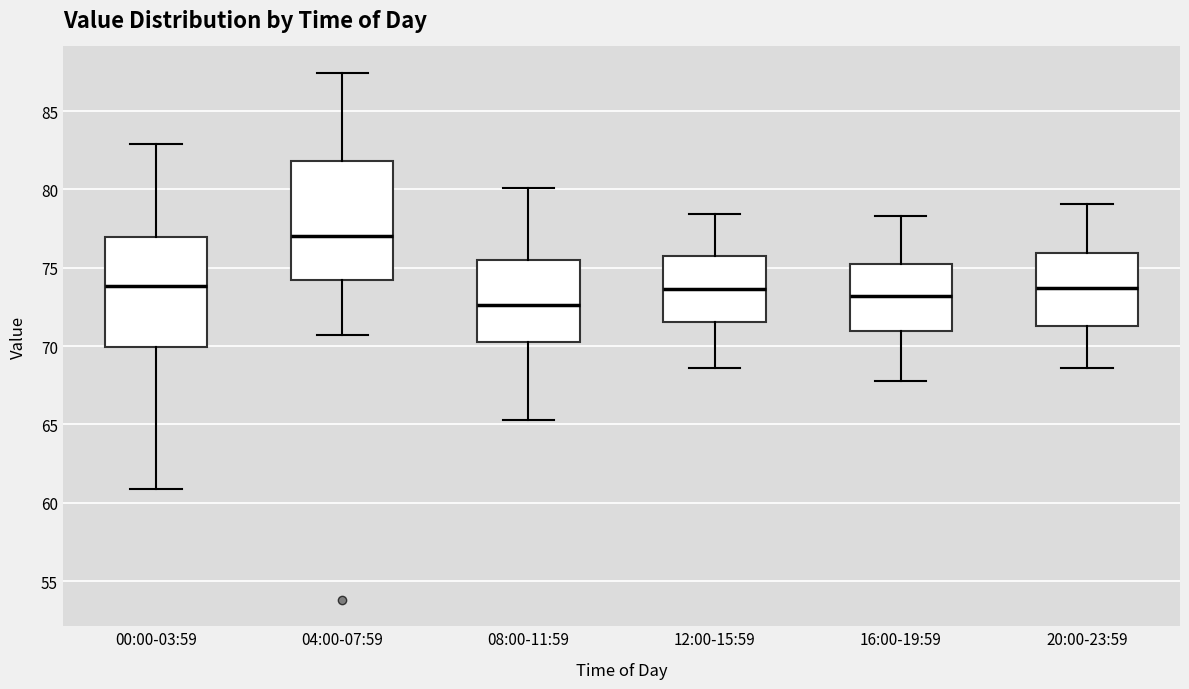

Reading left to right, read every box against the y-axis: the position of its median line, the range the box covers, and the ends of its whiskers. The values are not printed on the chart, so give them approximately, as read against the axis.

00:00-03:59: median 74.0, box 70.0 to 77.0, whiskers 61.0 to 83.0
04:00-07:59: median 77.0, box 74.0 to 82.0, whiskers 70.5 to 87.5
08:00-11:59: median 72.5, box 70.5 to 75.5, whiskers 65.5 to 80.0
12:00-15:59: median 73.5, box 71.5 to 75.5, whiskers 68.5 to 78.5
16:00-19:59: median 73.0, box 71.0 to 75.0, whiskers 68.0 to 78.5
20:00-23:59: median 73.5, box 71.5 to 76.0, whiskers 68.5 to 79.0